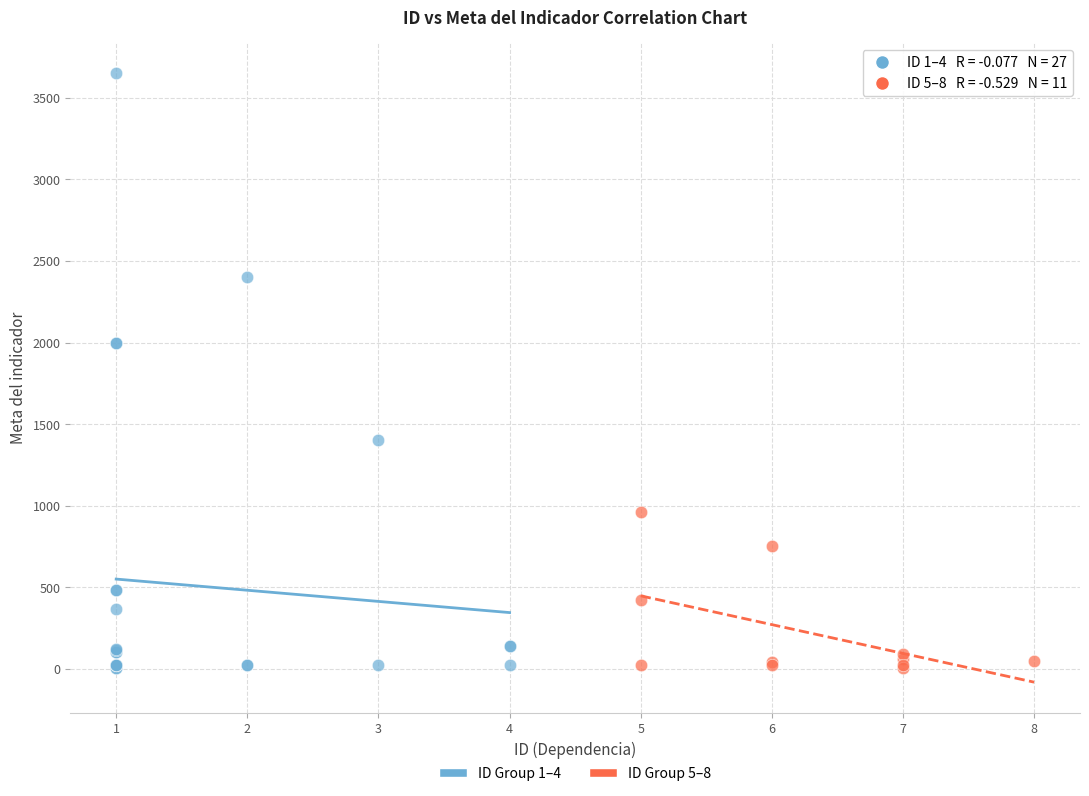

Which series contains the highest Y value?

ID Group 1–4